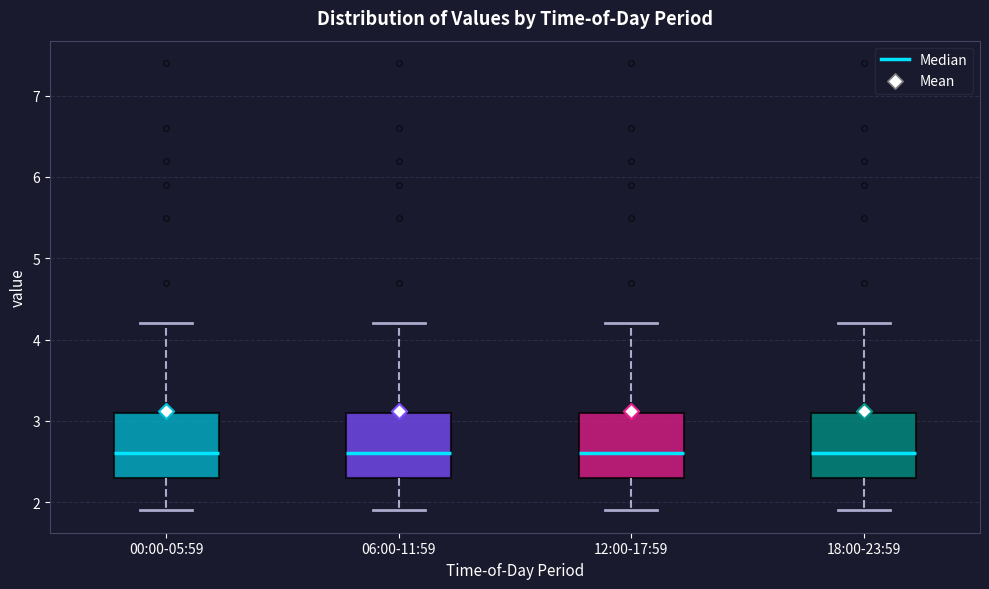

Reading left to right, transcribe this box plot: for each box, give where its median line is, the range the box spans, and where its two whiskers end, as read against the y-axis. The values are not printed on the chart, so give them approximately, as read against the axis.

00:00-05:59: median 2.6, box 2.3 to 3.1, whiskers 1.9 to 4.2
06:00-11:59: median 2.6, box 2.3 to 3.1, whiskers 1.9 to 4.2
12:00-17:59: median 2.6, box 2.3 to 3.1, whiskers 1.9 to 4.2
18:00-23:59: median 2.6, box 2.3 to 3.1, whiskers 1.9 to 4.2